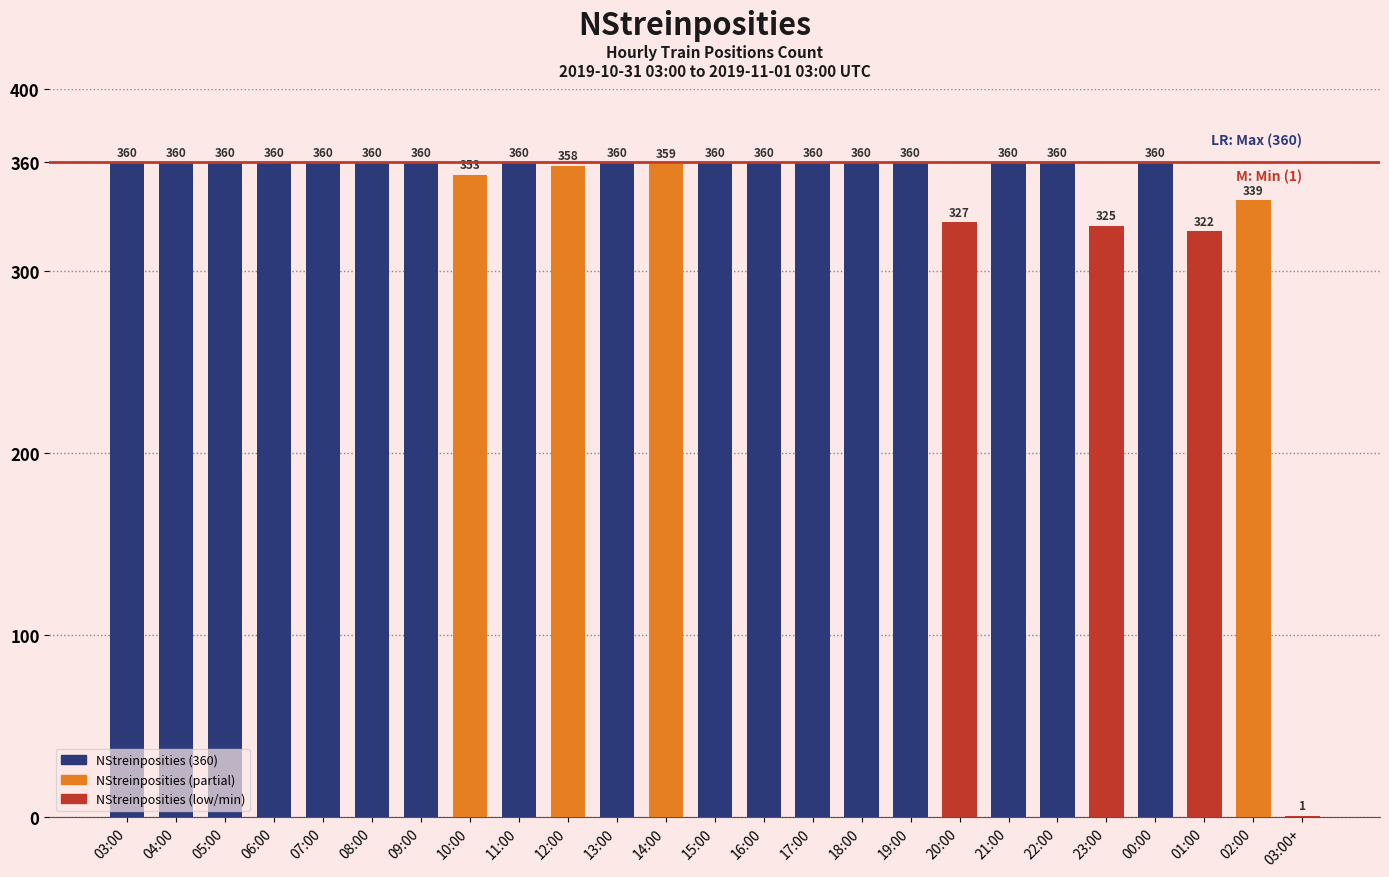

Are the bars horizontal?

No